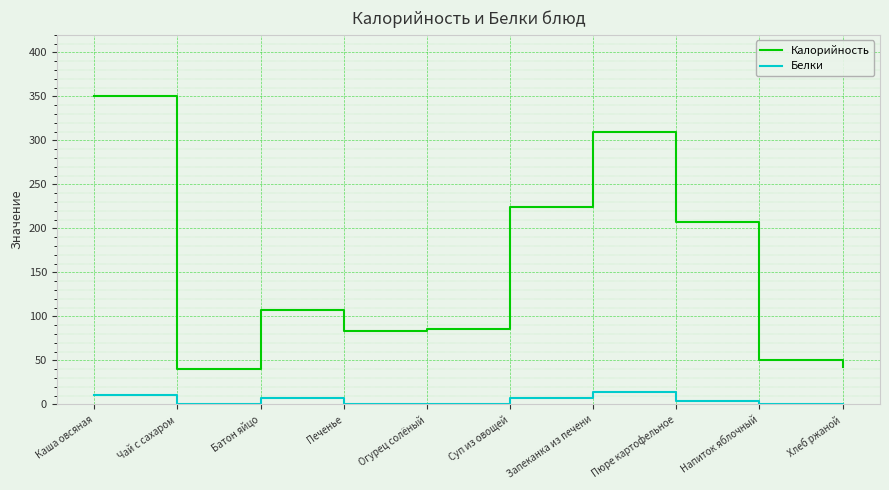

Rank the series by their average value, from lowest to highest.

Белки, Калорийность